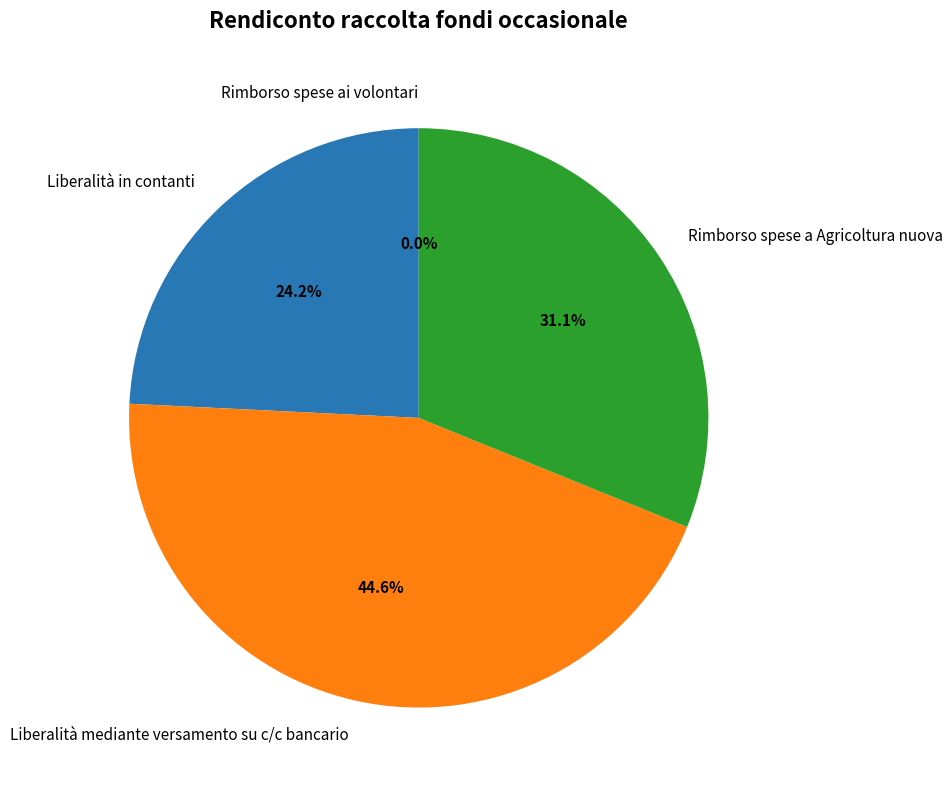

True or false: Rimborso spese ai volontari accounts for 0% of the total.

True